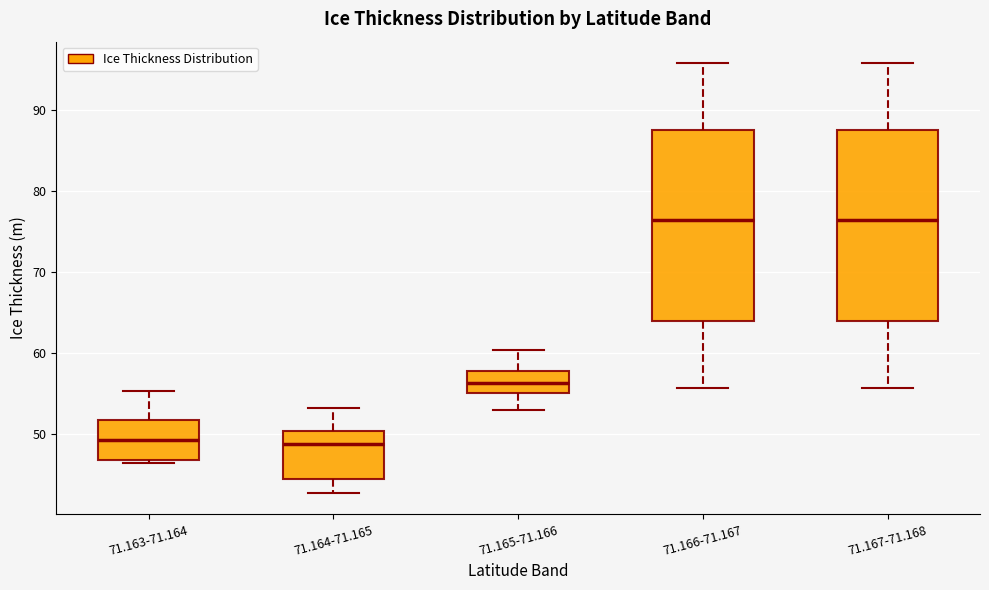

Reading left to right, transcribe this box plot: for each box, give where its median line is, the range the box spans, and where its two whiskers end, as read against the y-axis. The values are not printed on the chart, so give them approximately, as read against the axis.

71.163-71.164: median 49, box 47 to 52, whiskers 46 to 55
71.164-71.165: median 49, box 44 to 50, whiskers 43 to 53
71.165-71.166: median 56, box 55 to 58, whiskers 53 to 60
71.166-71.167: median 76, box 64 to 87, whiskers 56 to 96
71.167-71.168: median 76, box 64 to 87, whiskers 56 to 96